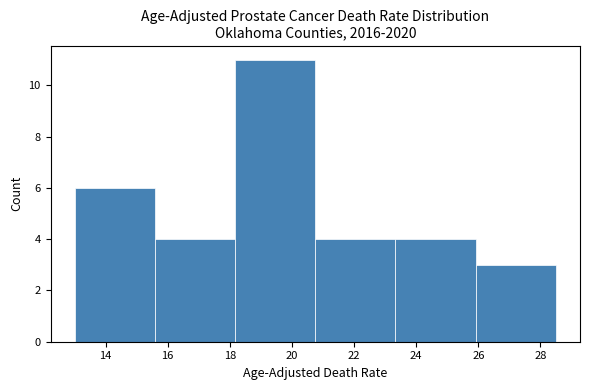

Reading left to right, list every bar in this chart as the range it spans on the x-axis followed by its height. Neither the bar edges nor the heights are printed on the chart, so give them approximately, as read against the axes.

13.0 to 15.6: 6
15.6 to 18.2: 4
18.2 to 20.8: 11
20.8 to 23.4: 4
23.4 to 26.0: 4
26.0 to 28.6: 3